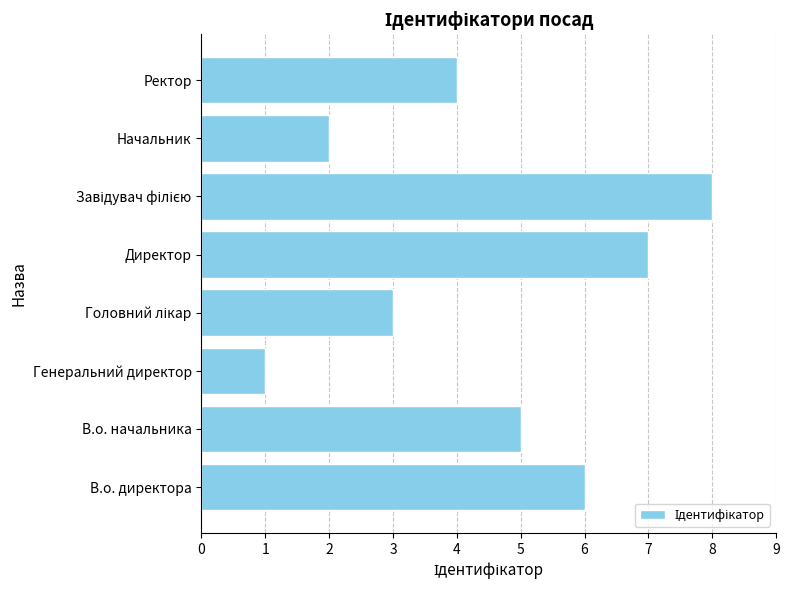

The value at В.о. начальника is 7. True or false?

False